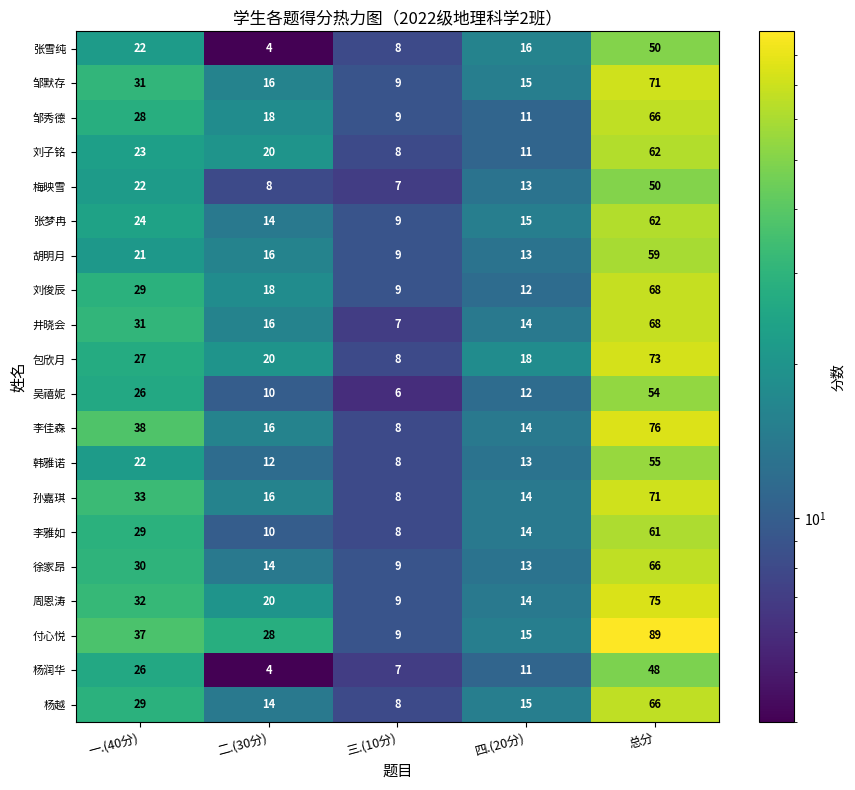

Count the number of categories in the chart.

5